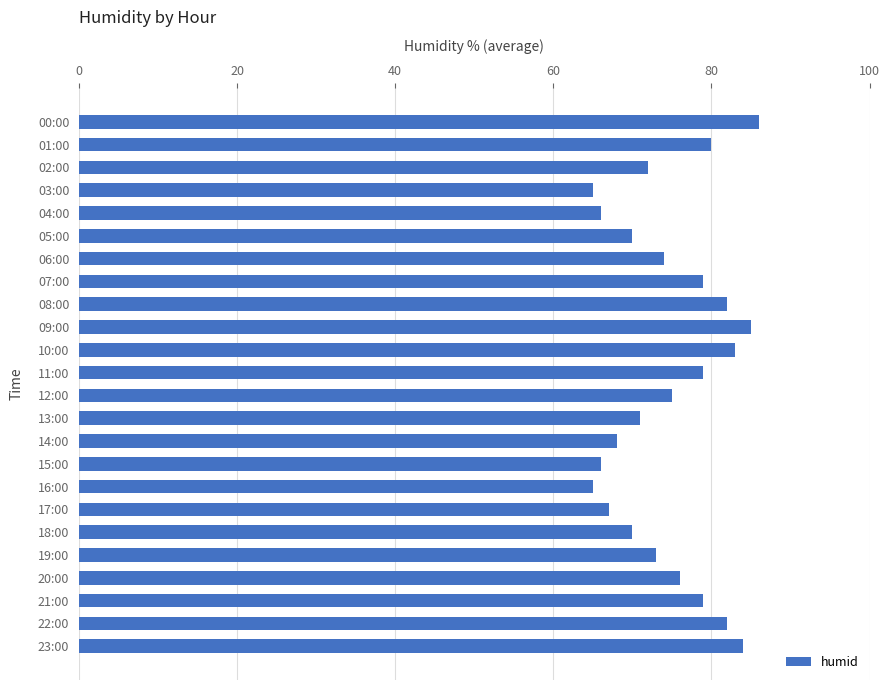

The value at 00:00 is 86. True or false?

True